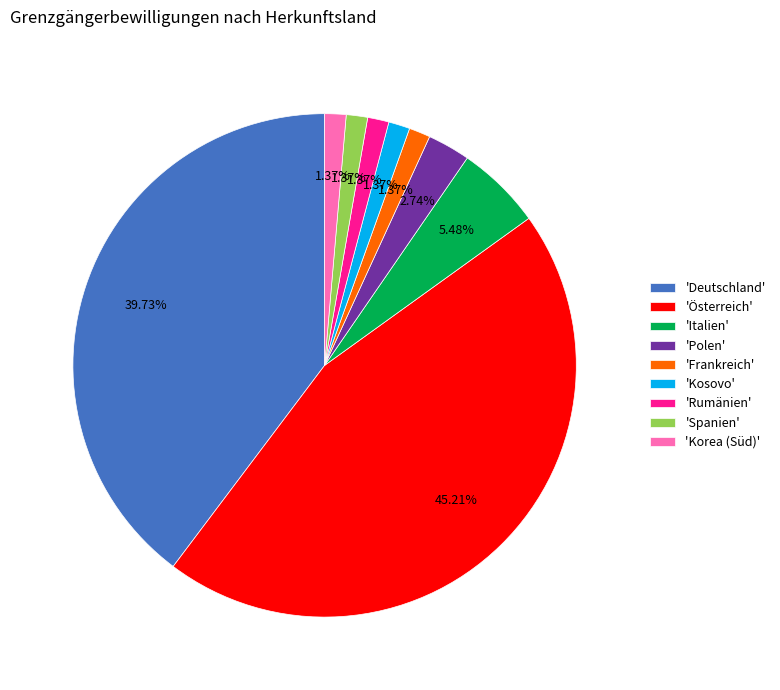

Is there any slice that represents more than half of the pie?

No